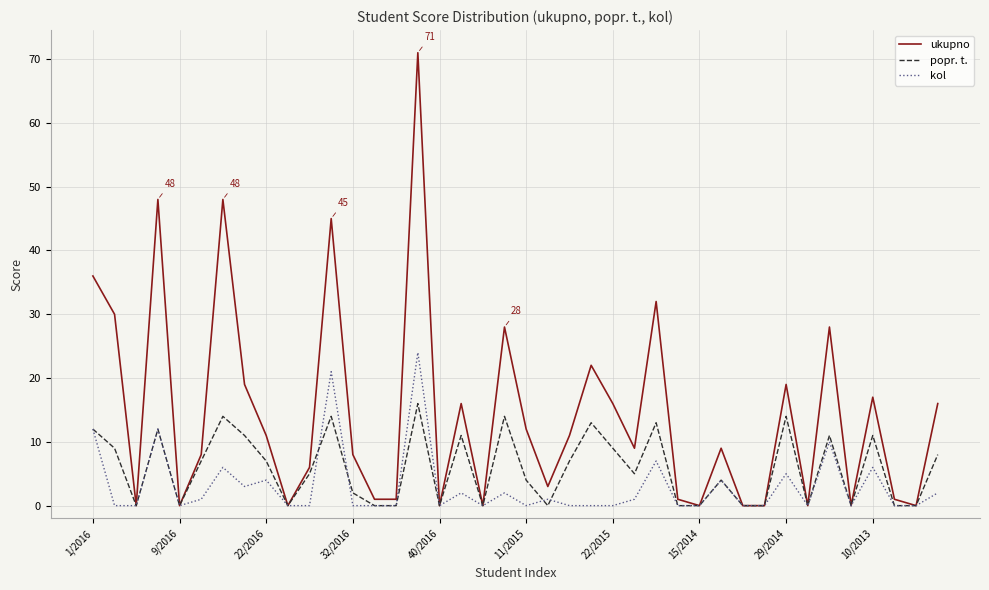

Which series has the largest total across all categories?

ukupno